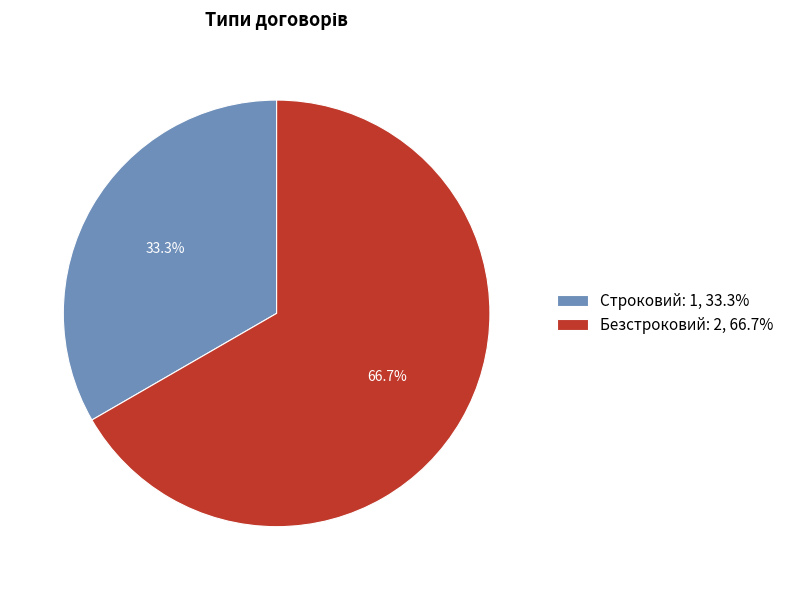

How many segments does this pie chart have?

2